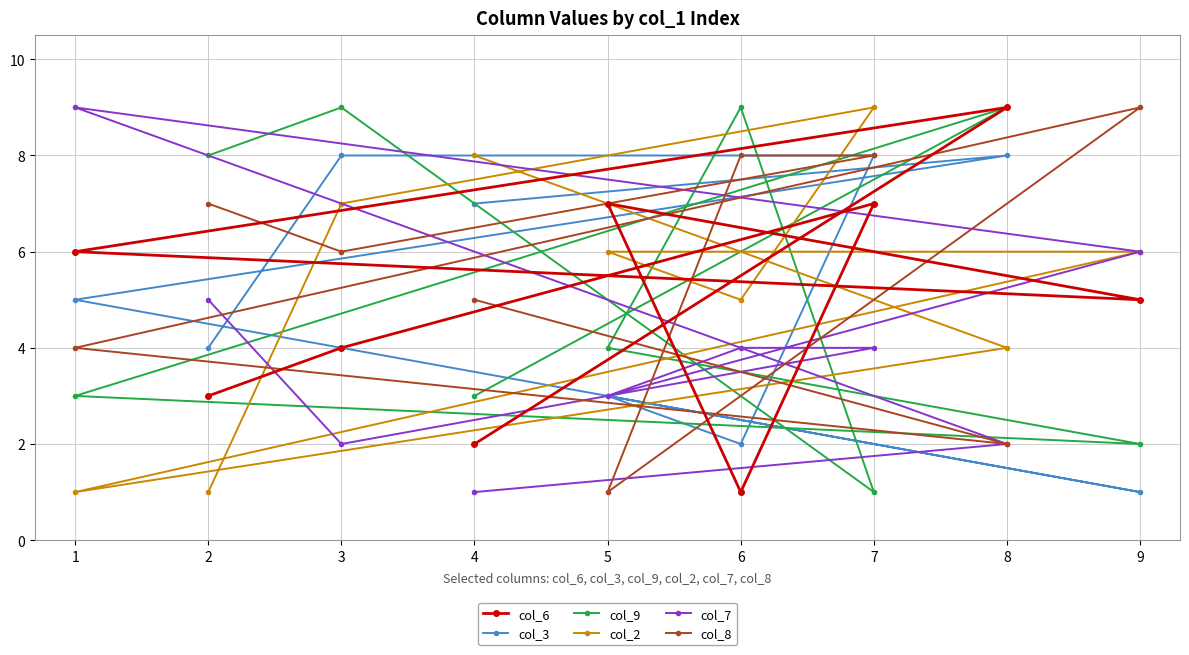

What is the sum of all col_6 values?

44